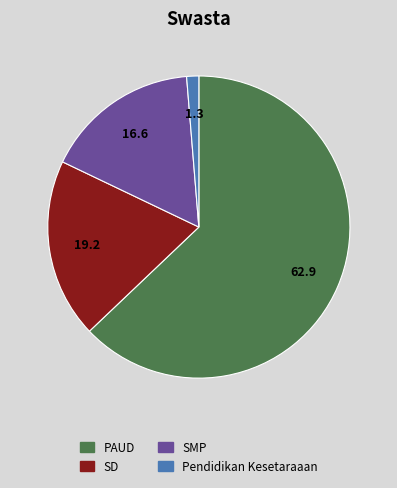

Does PAUD account for over 50% of the chart?

Yes